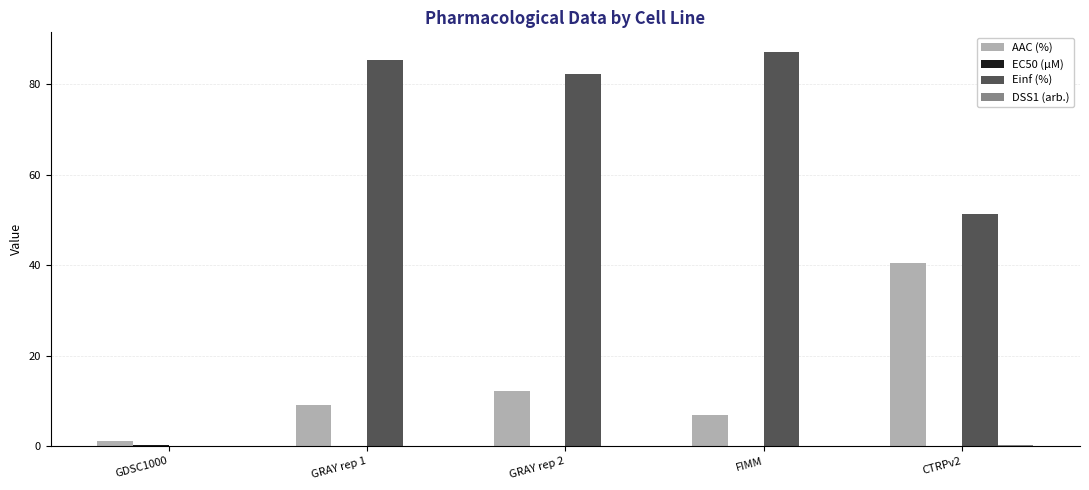

What is the greatest value displayed?

87.1